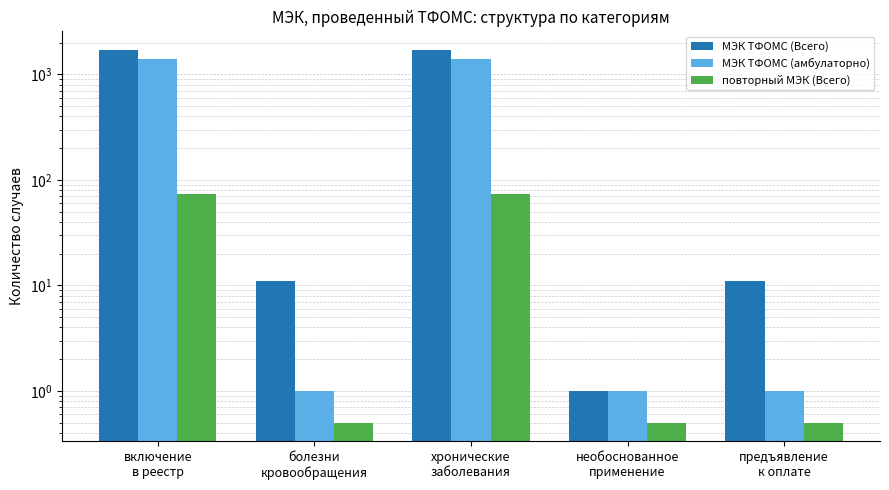

What is the sum of the МЭК ТФОМС (амбулаторно) values at болезни
кровообращения and хронические
заболевания?

1394.0